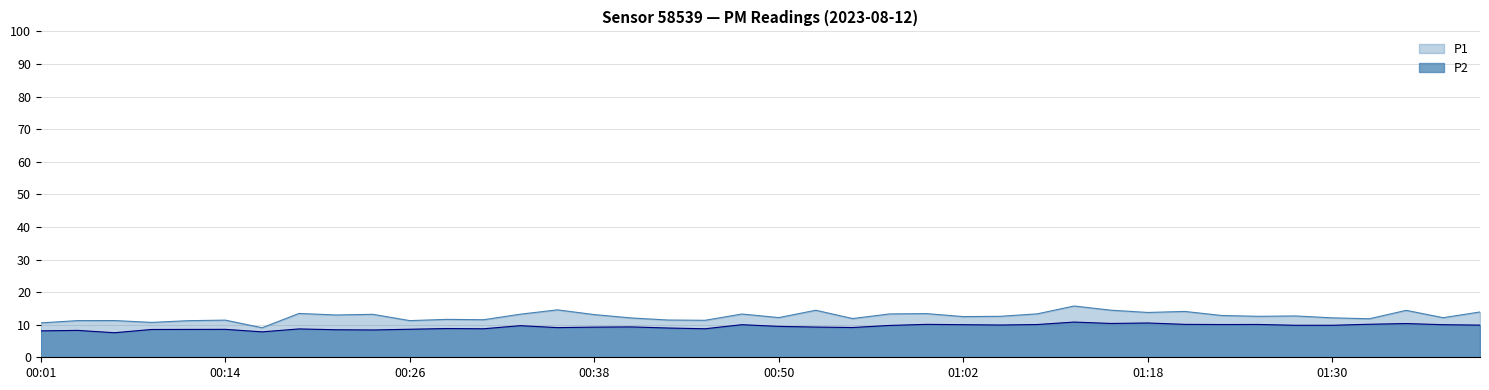

What is the average value of the P1 series?

12.6